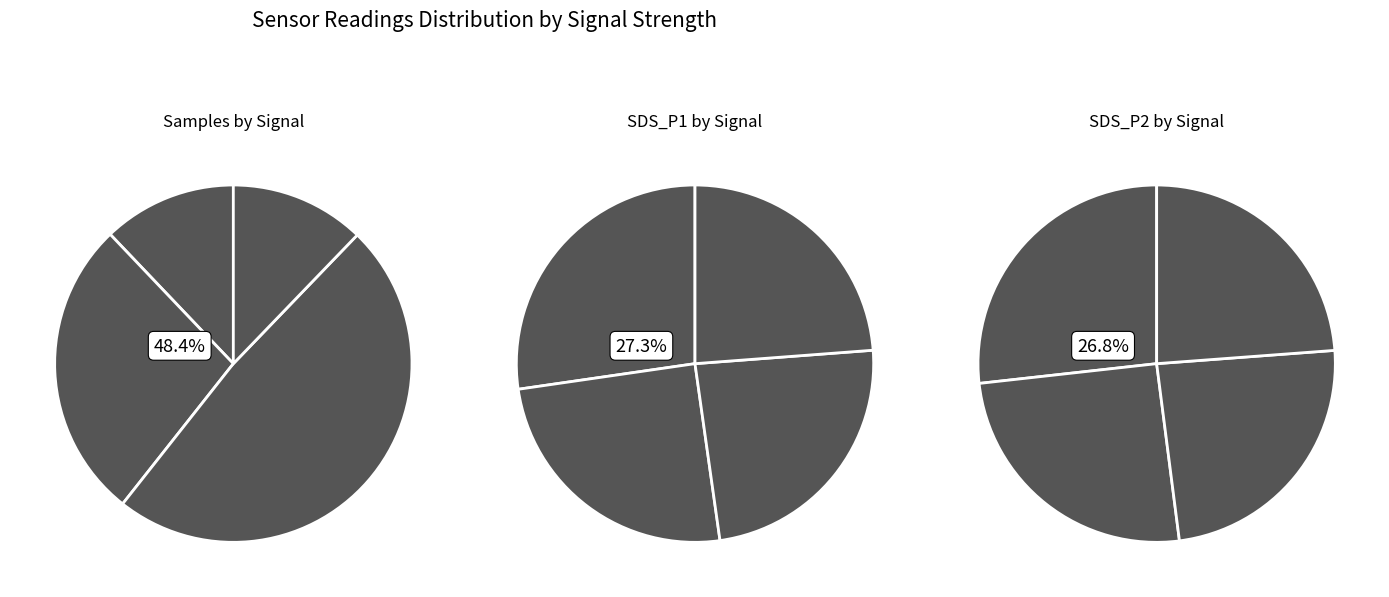

Is there any slice that represents more than half of the pie?

No